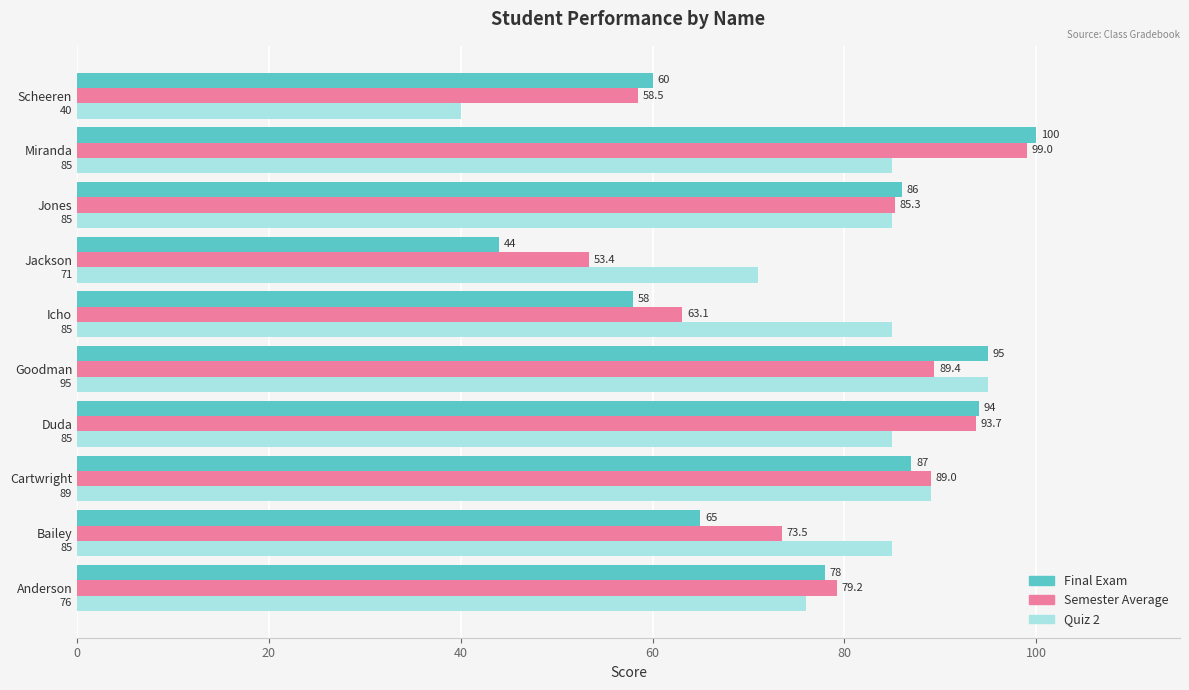

What is the minimum value for Quiz 2?

40.0